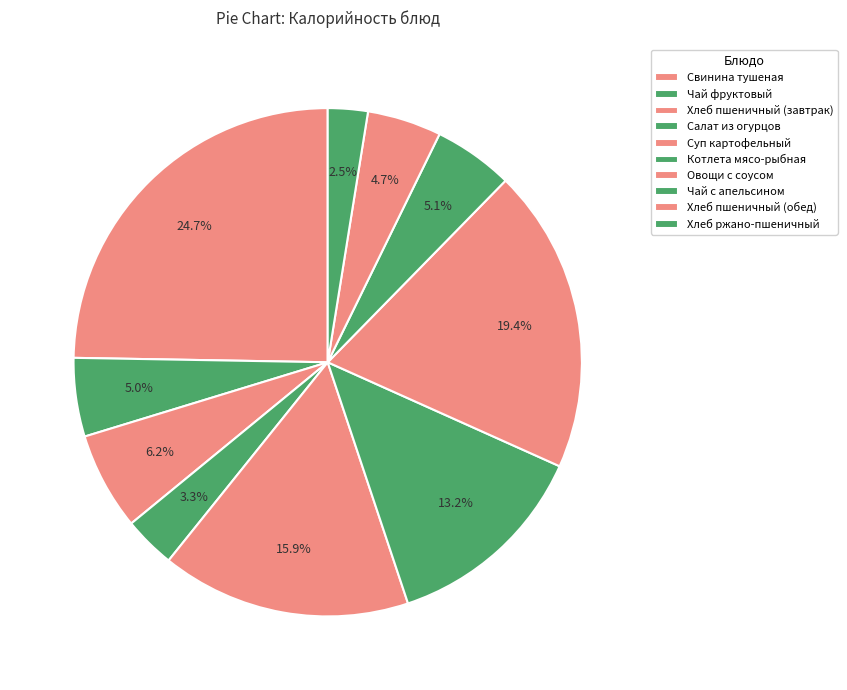

To the nearest percent, what is the difference between the largest and smallest slice percentages?

22%